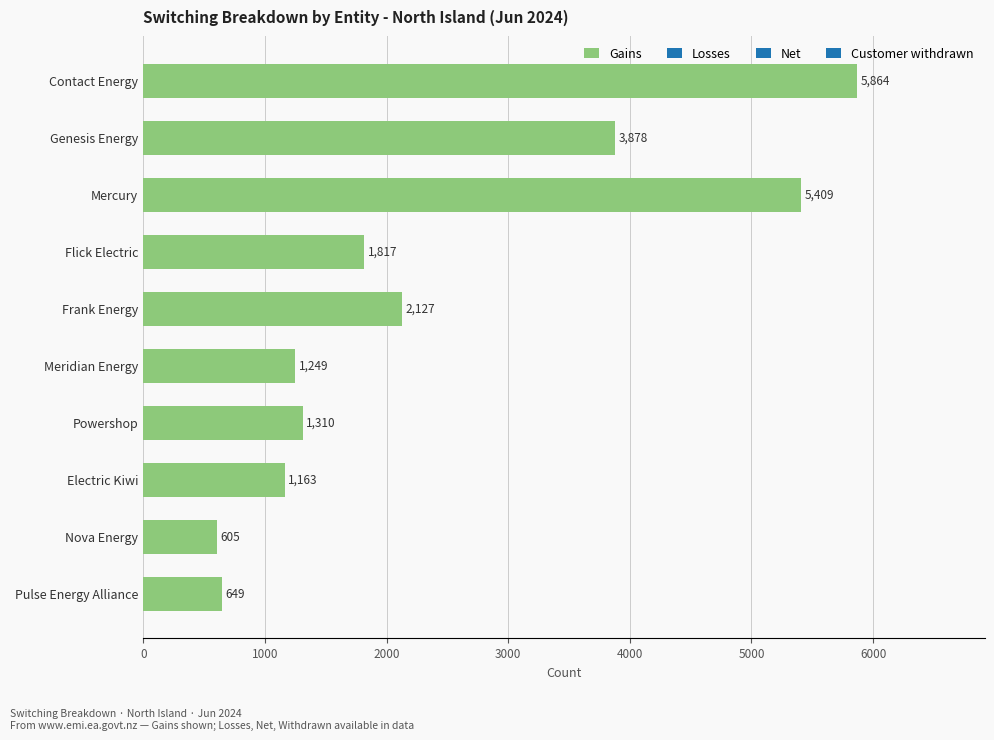

Reading top to bottom, extract all data points from this chart.

5864	3878	5409	1817	2127	1249	1310	1163	605	649